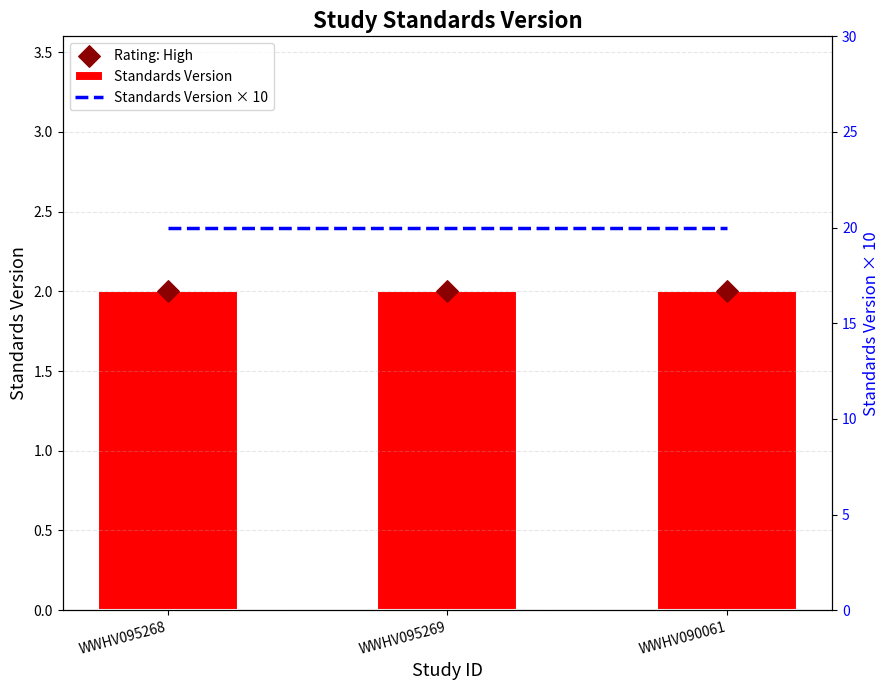

Is the value of Standards Version at WWHV095268 greater than the value of Rating: High at WWHV090061?

No